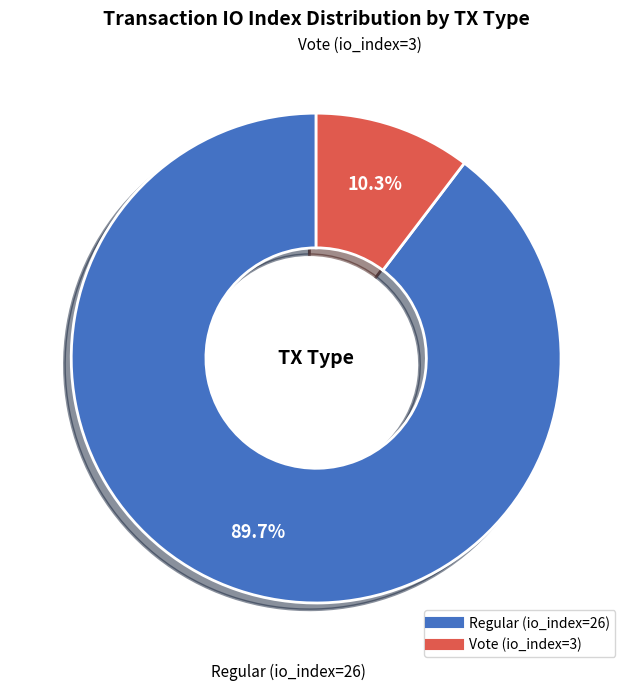

Is Vote (io_index=3) the majority of the pie?

No